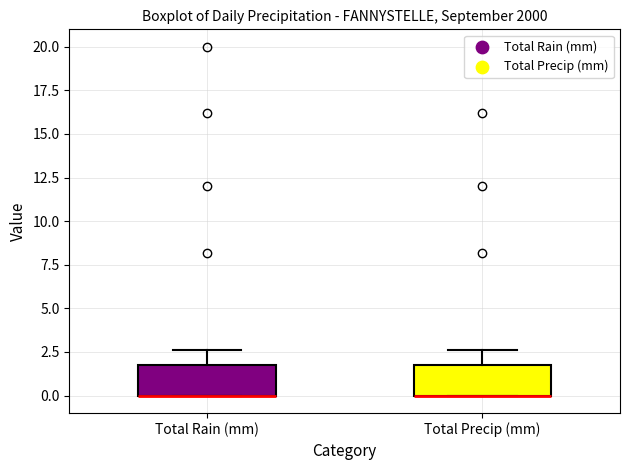

Reading left to right, transcribe this box plot: for each box, give where its median line is, the range the box spans, and where its two whiskers end, as read against the y-axis. The values are not printed on the chart, so give them approximately, as read against the axis.

Total Rain (mm): median 0.0 (drawn on the box's lower edge), box 0.0 to 2.0, whiskers 0.0 to 2.5
Total Precip (mm): median 0.0 (drawn on the box's lower edge), box 0.0 to 2.0, whiskers 0.0 to 2.5